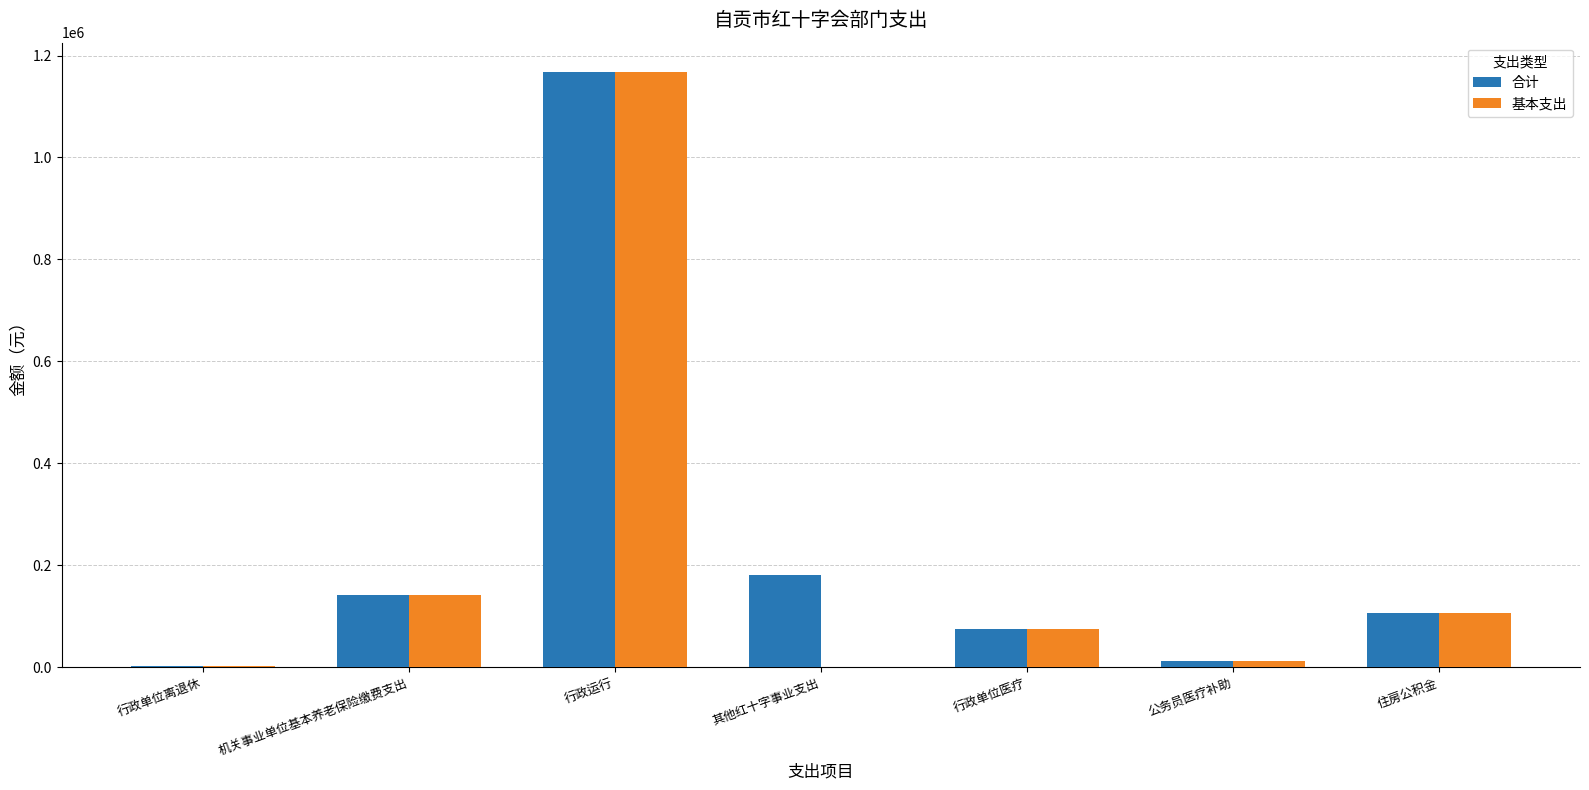

What are all the series names shown in the legend?

合计, 基本支出